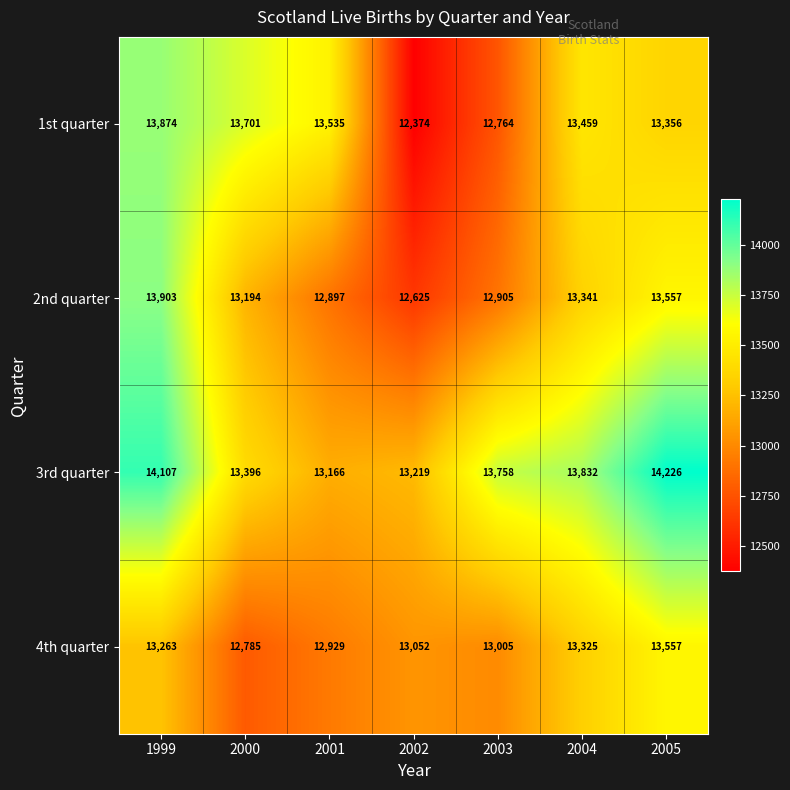

True or false: 2nd quarter has a value of 7443 at 1999.

False